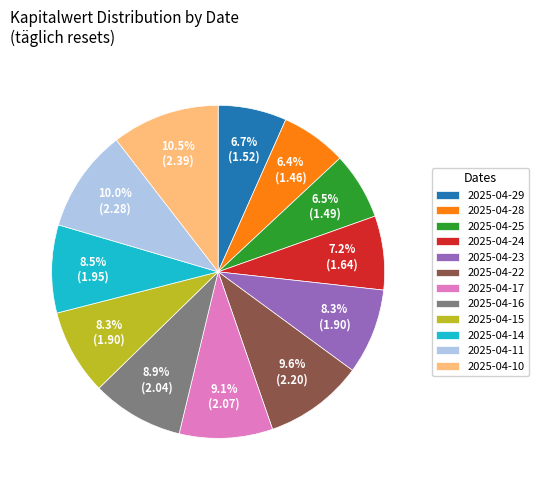

Do 2025-04-16 and 2025-04-29 together represent more than half of the pie?

No